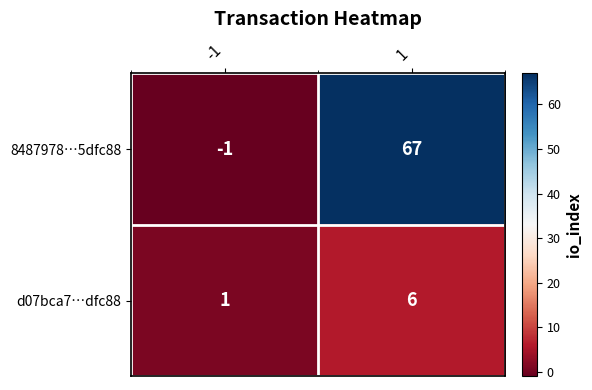

What is the greatest value displayed?

67